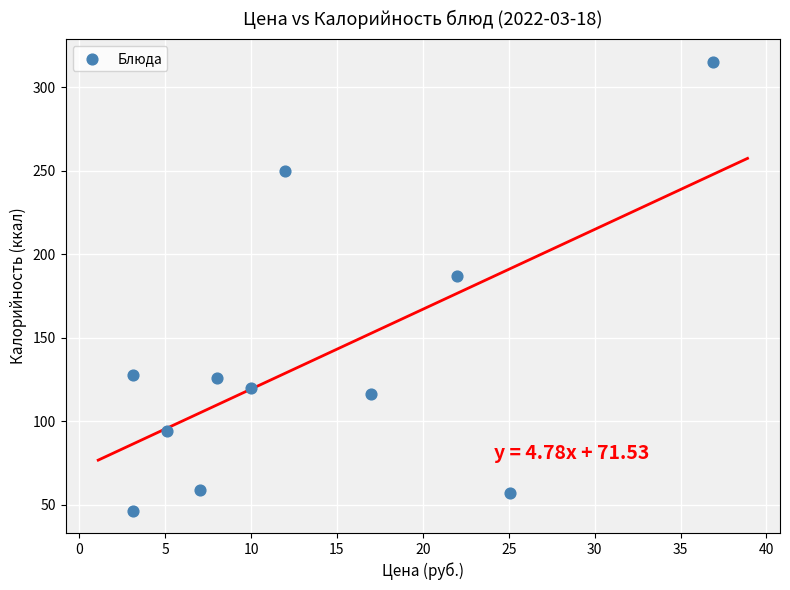

What Y value in the scatter plot is closest to 180?

187.2